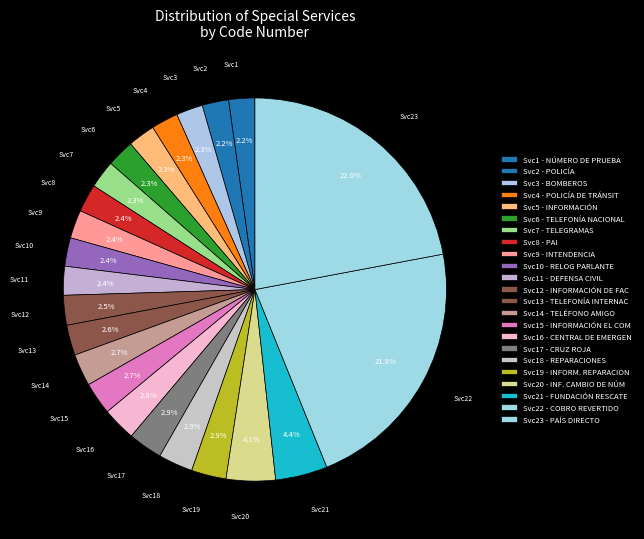

Is there any slice that represents more than half of the pie?

No